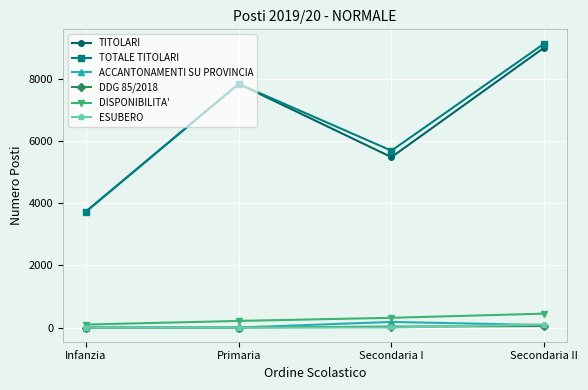

Does the chart have visible grid lines?

Yes